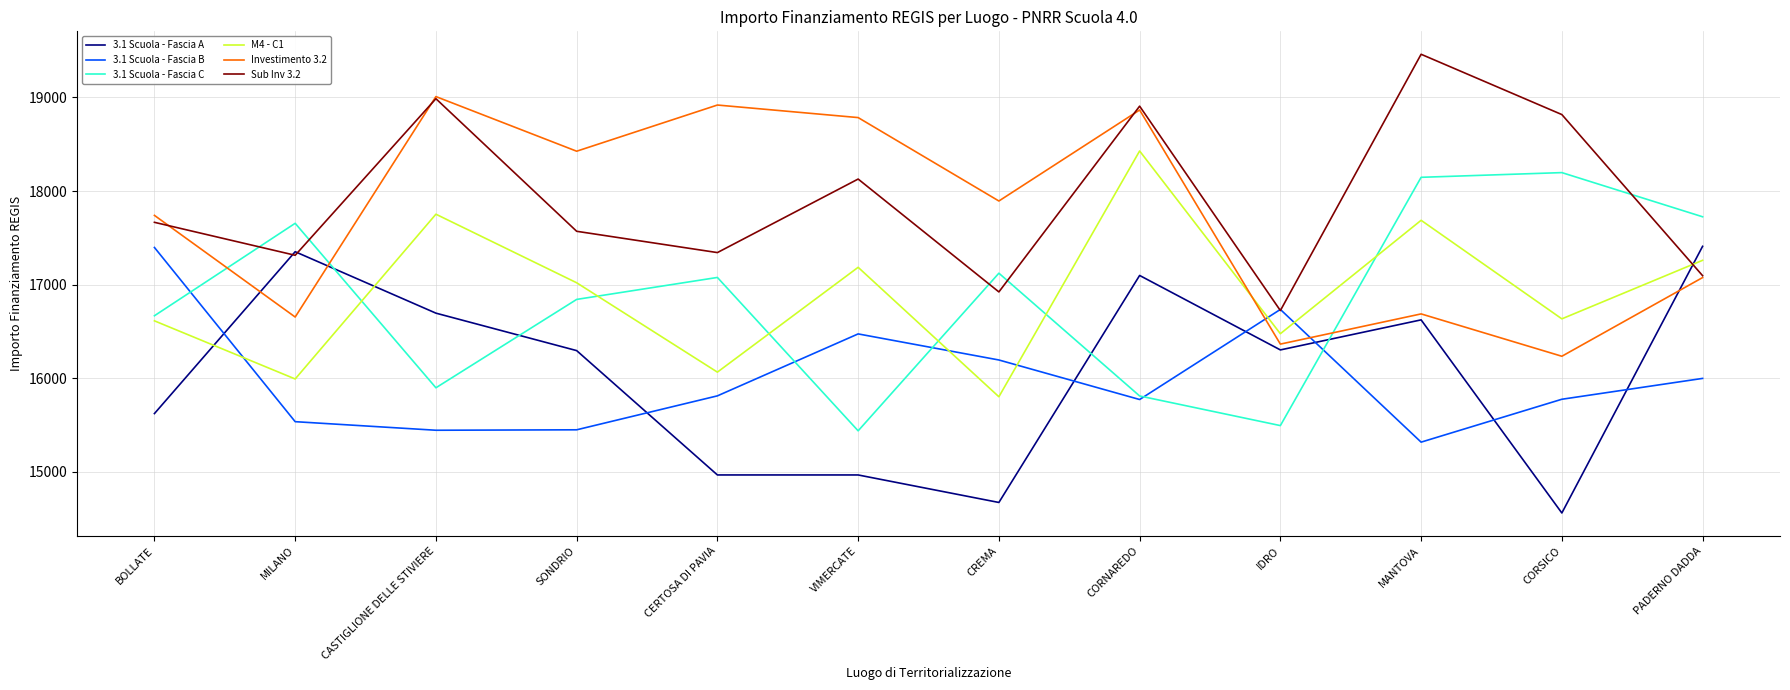

Where does the 3.1 Scuola - Fascia B series first go above 15812?

BOLLATE